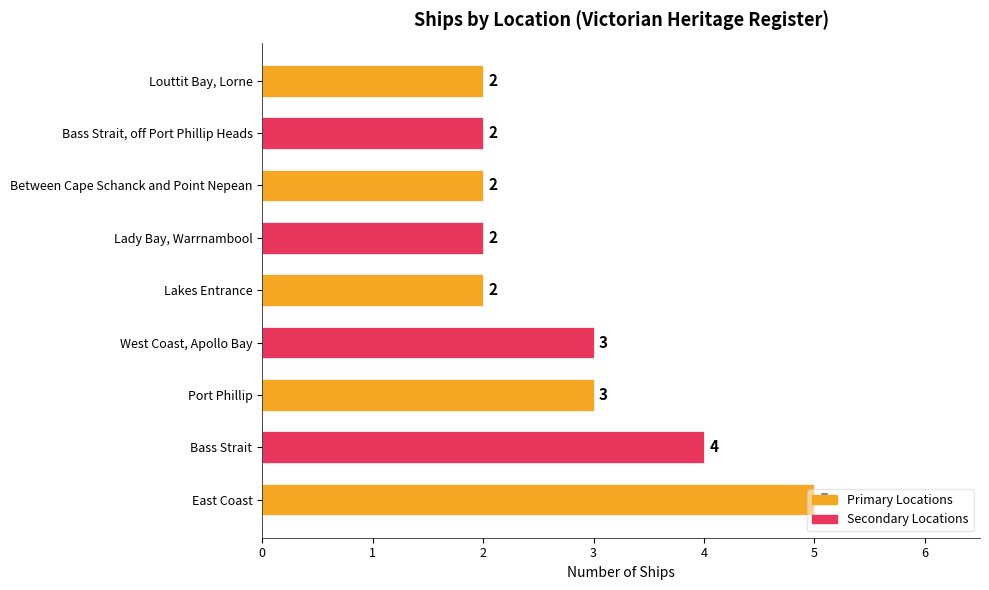

Is it true that the value at West Coast, Apollo Bay is 3?

True